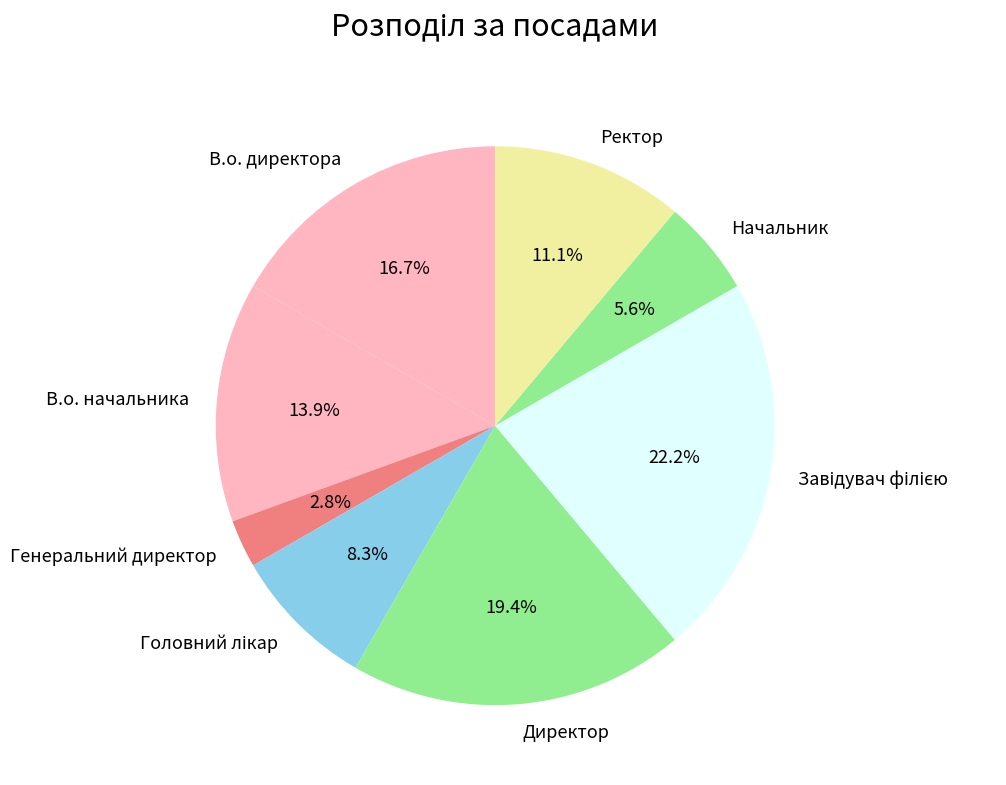

How many slices are in this pie chart?

8